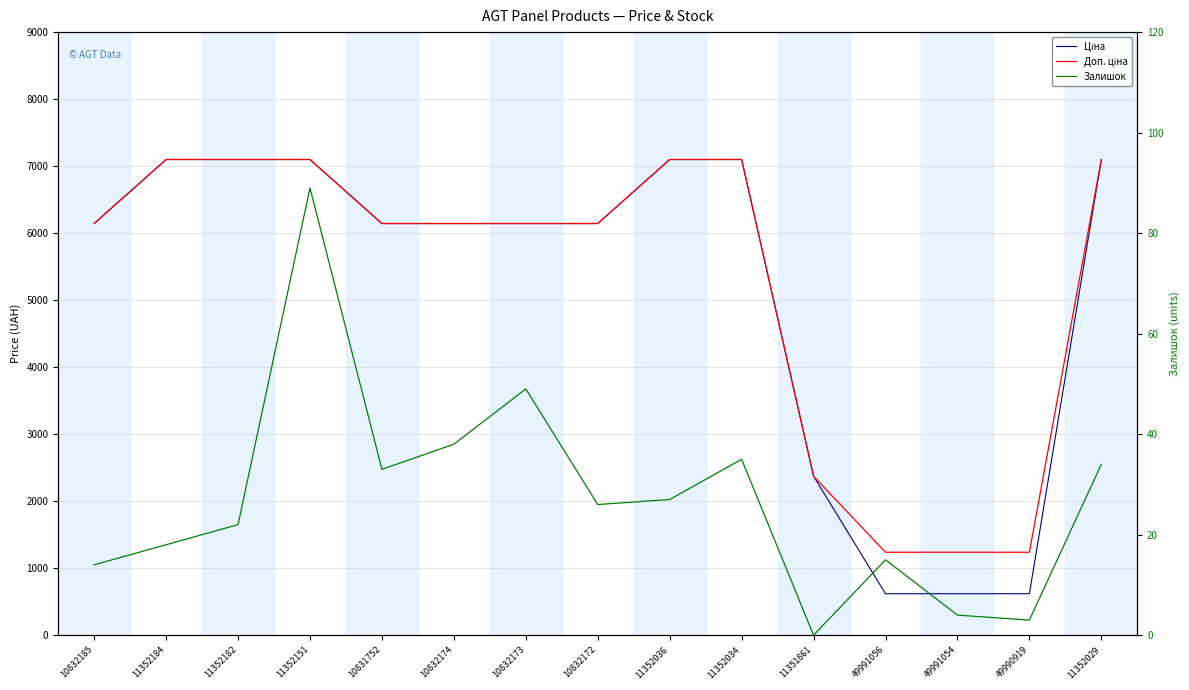

What position from the left is 10832173?

7